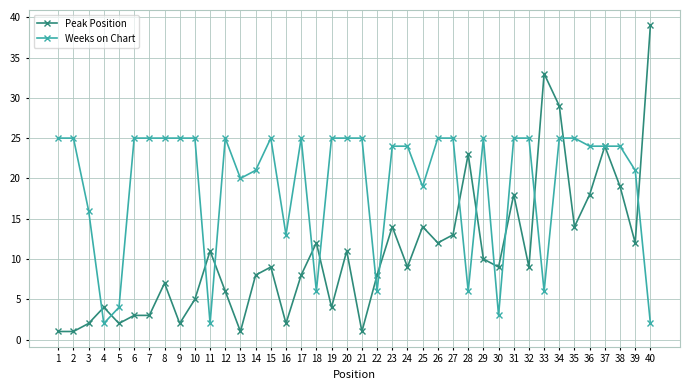

Reading left to right, list all the values displayed in this chart.

Peak Position: 1=1	2=1	3=2	4=4	5=2	6=3	7=3	8=7	9=2	10=5	11=11	12=6	13=1	14=8	15=9	16=2	17=8	18=12	19=4	20=11	21=1	22=8	23=14	24=9	25=14	26=12	27=13	28=23	29=10	30=9	31=18	32=9	33=33	34=29	35=14	36=18	37=24	38=19	39=12	40=39
Weeks on Chart: 1=25	2=25	3=16	4=2	5=4	6=25	7=25	8=25	9=25	10=25	11=2	12=25	13=20	14=21	15=25	16=13	17=25	18=6	19=25	20=25	21=25	22=6	23=24	24=24	25=19	26=25	27=25	28=6	29=25	30=3	31=25	32=25	33=6	34=25	35=25	36=24	37=24	38=24	39=21	40=2